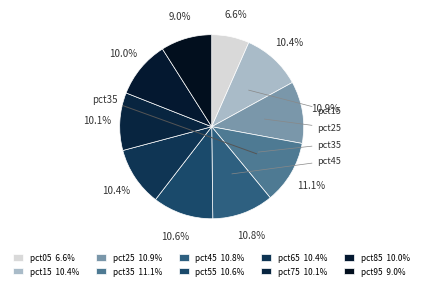

Count the number of slices in the pie.

10